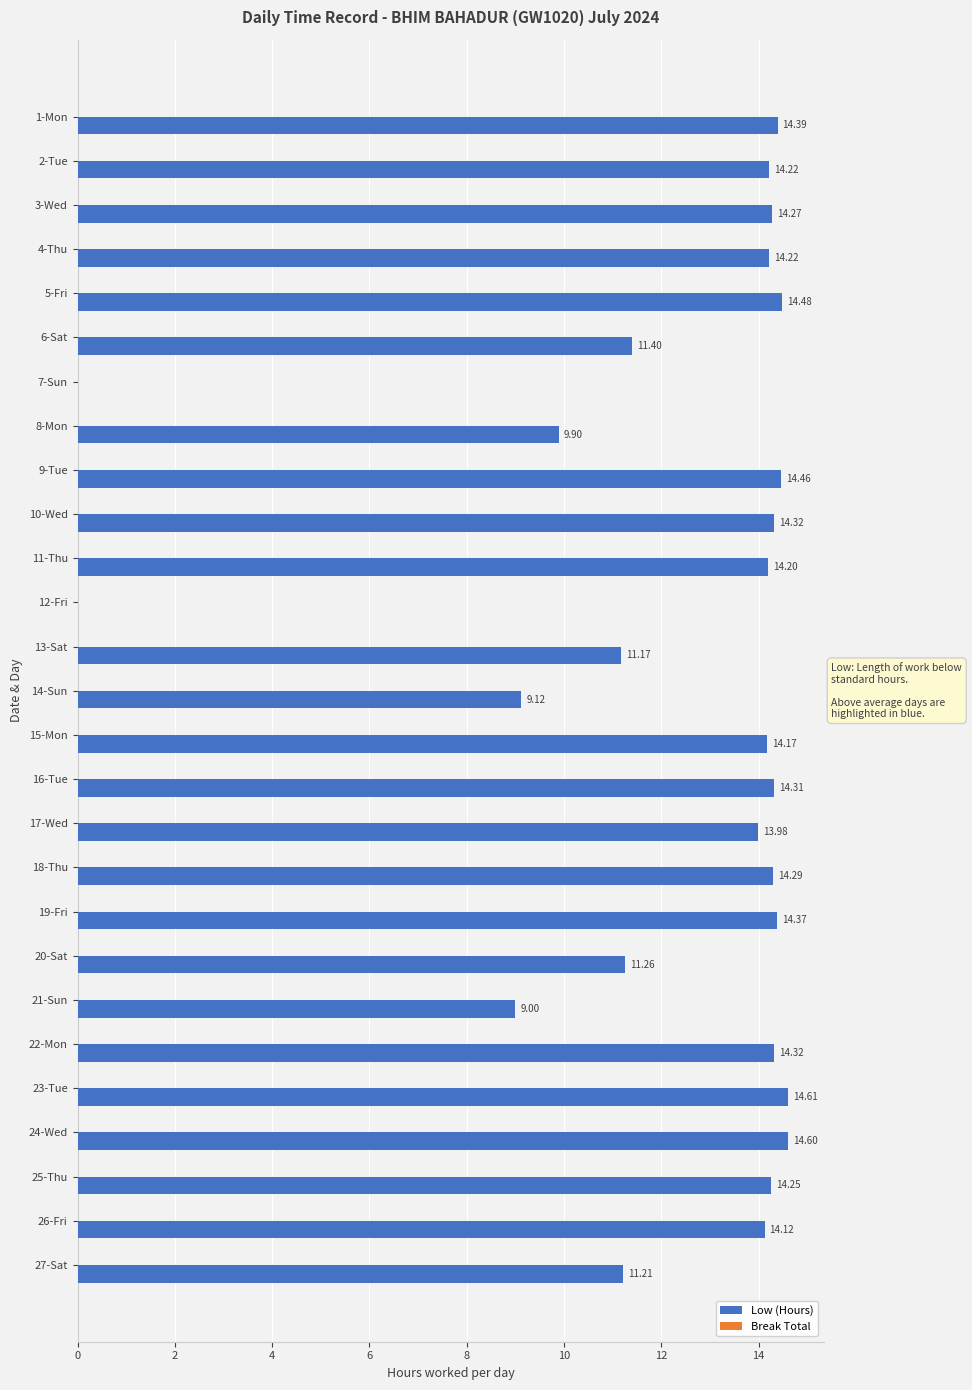

Between 11-Thu and 21-Sun, which is larger?

11-Thu